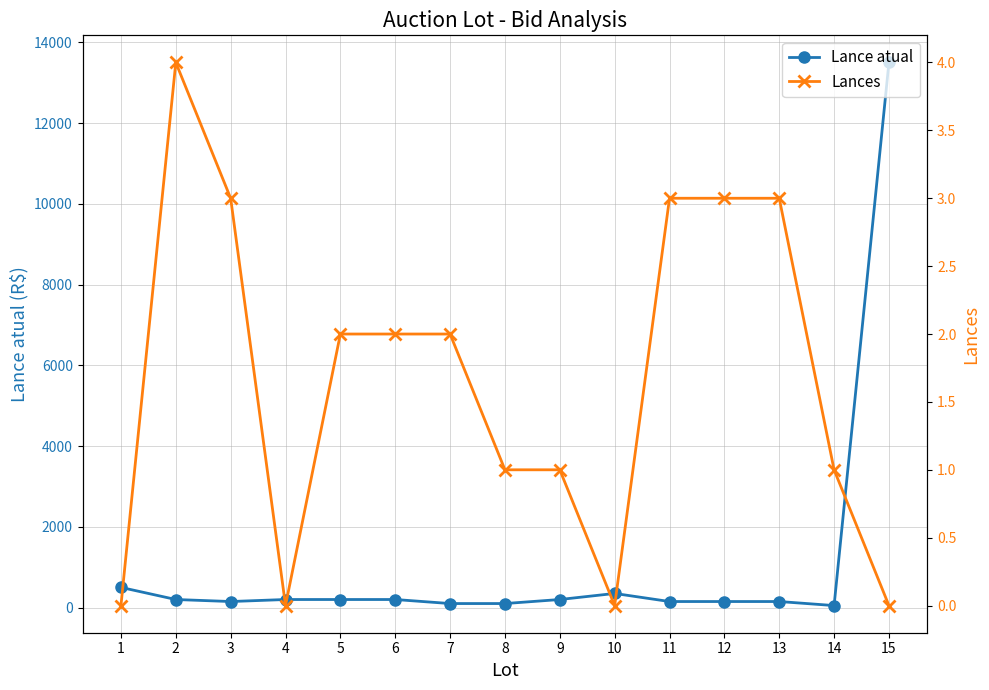

Is this an area chart (filled region under the line)?

No